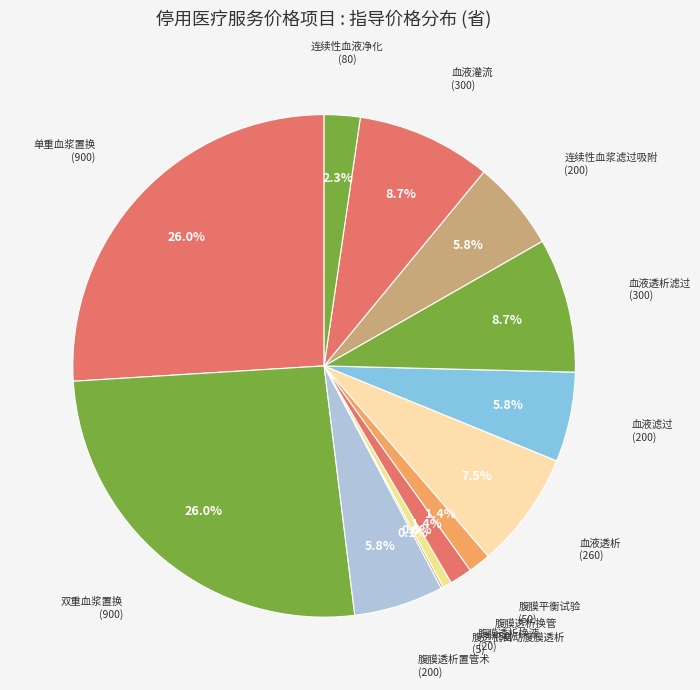

Which has a higher value, 双重血浆置换 (900) or 腹膜透析置管术 (200)?

双重血浆置换 (900)